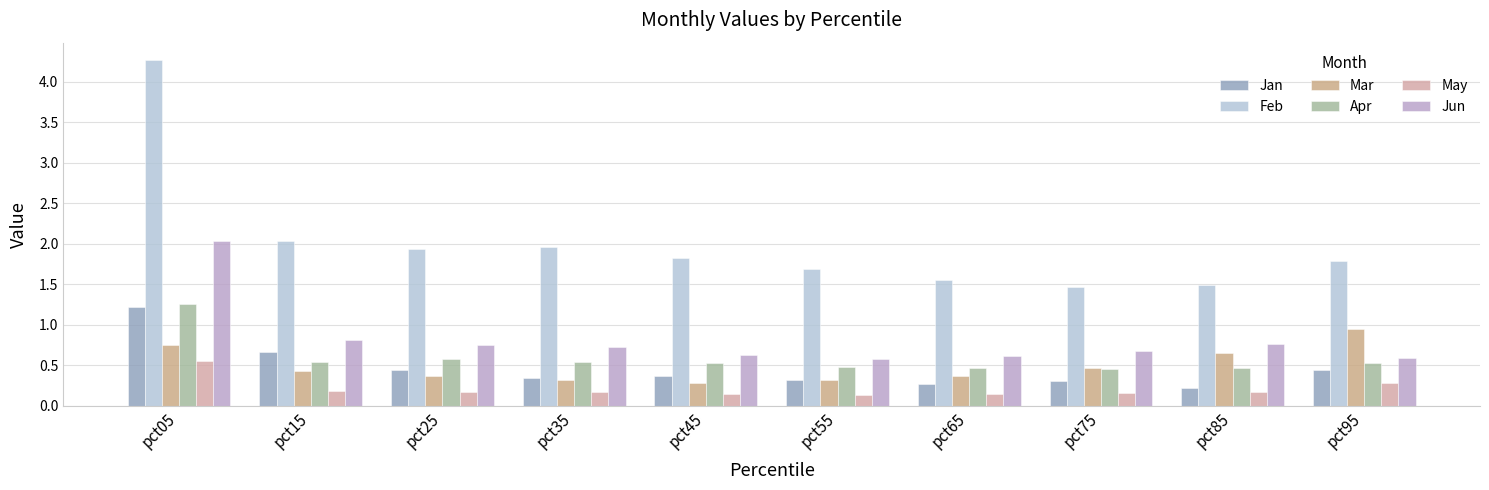

Which series has the largest range (max minus min)?

Feb